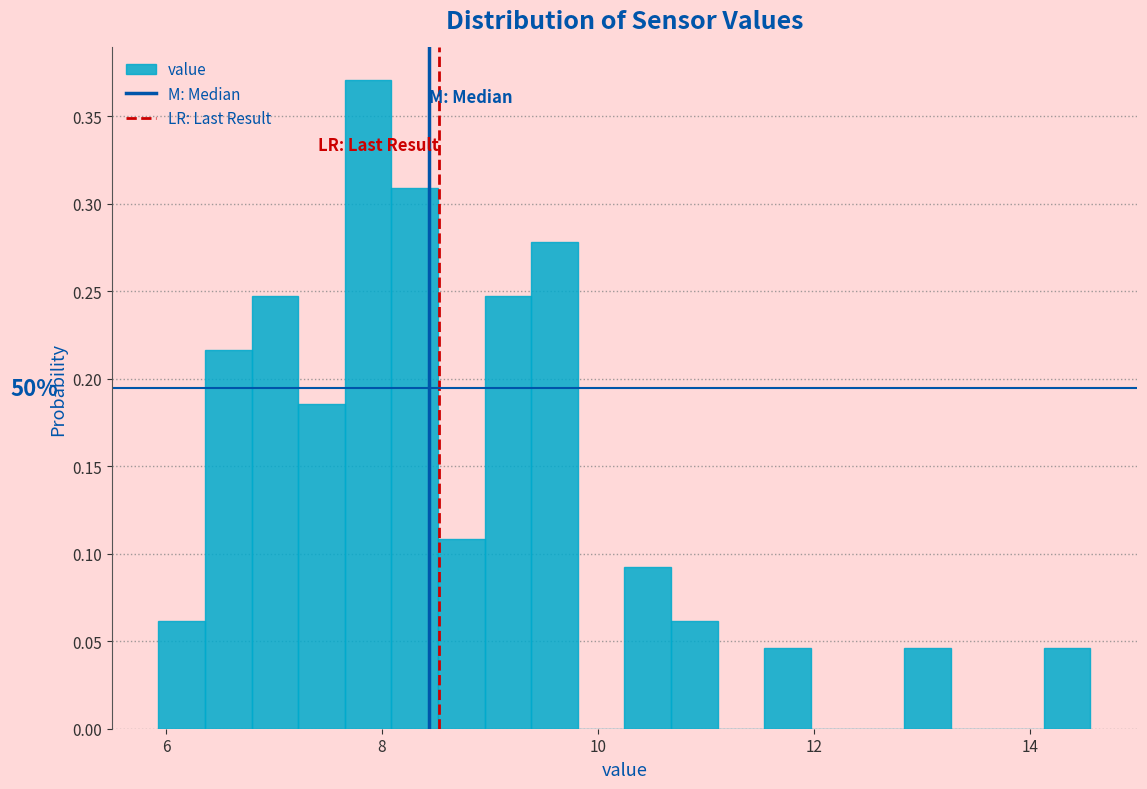

Around what value on the x-axis is the tallest bar? Give the approximate position of its centre, as read against the axis.

7.8